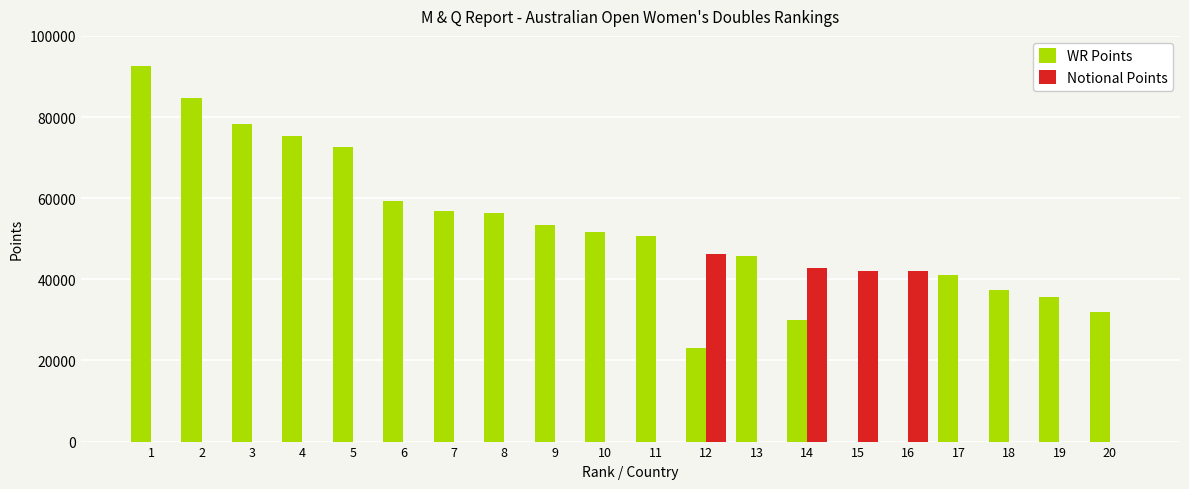

Is it true that Notional Points equals 0 at 6?

True